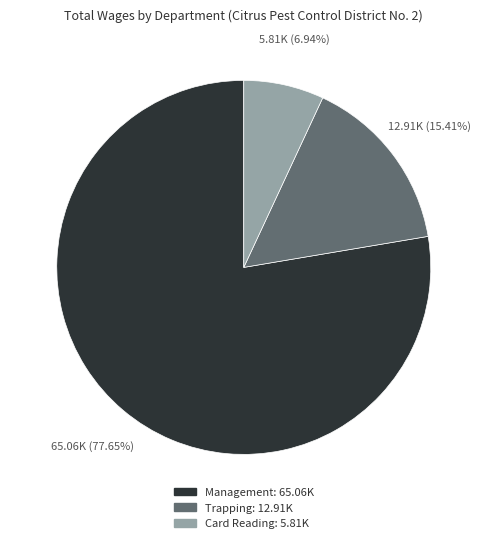

Which category has the biggest portion of the pie?

Management